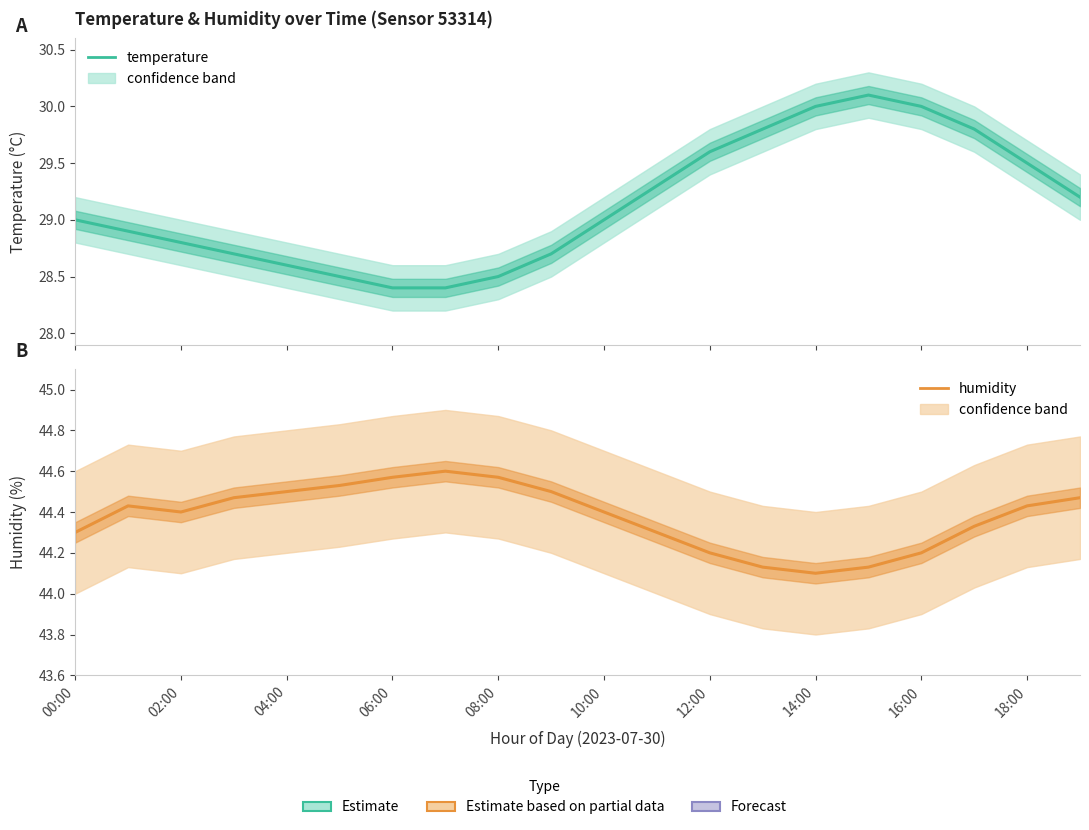

True or false: humidity and temperature intersect in this chart.

False